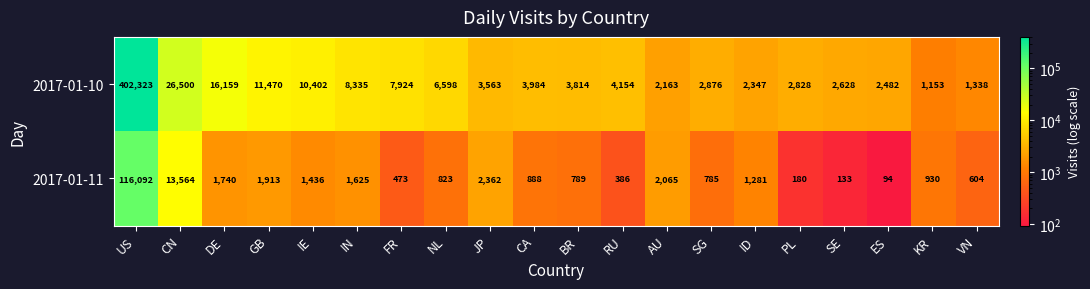

At which label does 2017-01-10 reach its peak?

US